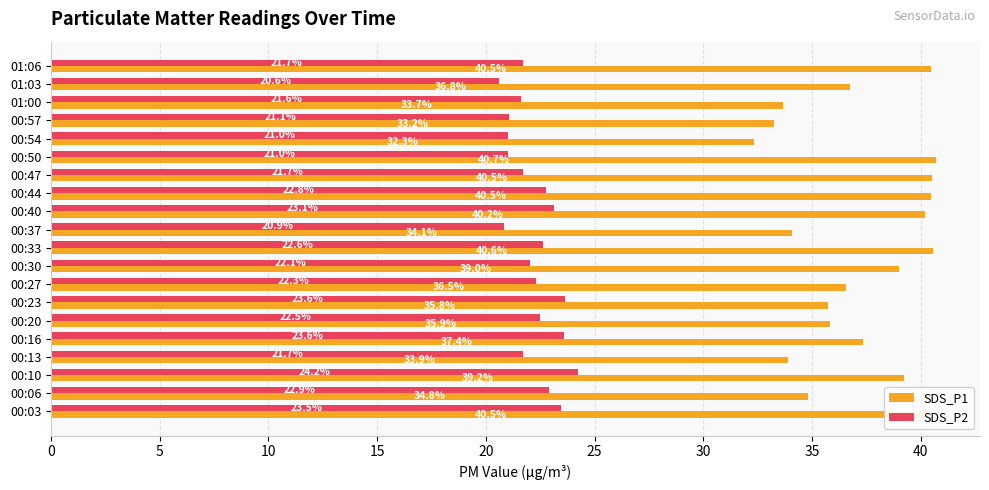

Which series has the largest range (max minus min)?

SDS_P1